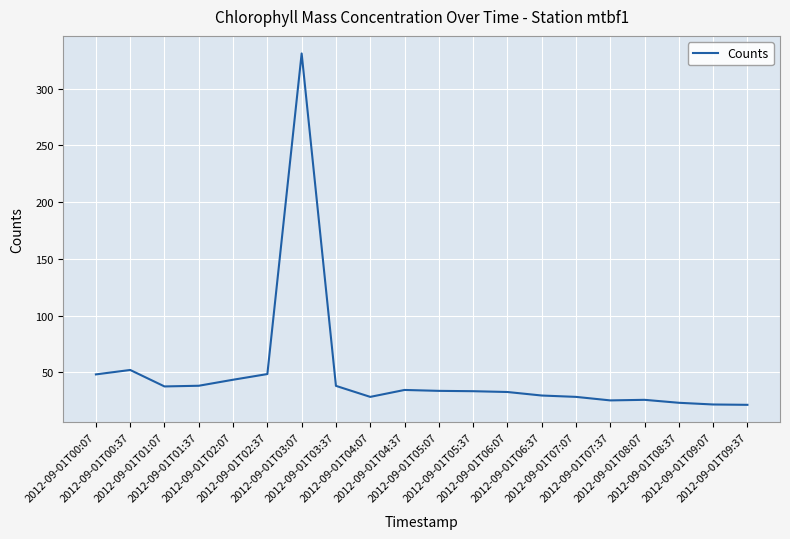

Approximately how many times larger is the value at 2012-09-01T02:07 compared to 2012-09-01T04:07?

1.5